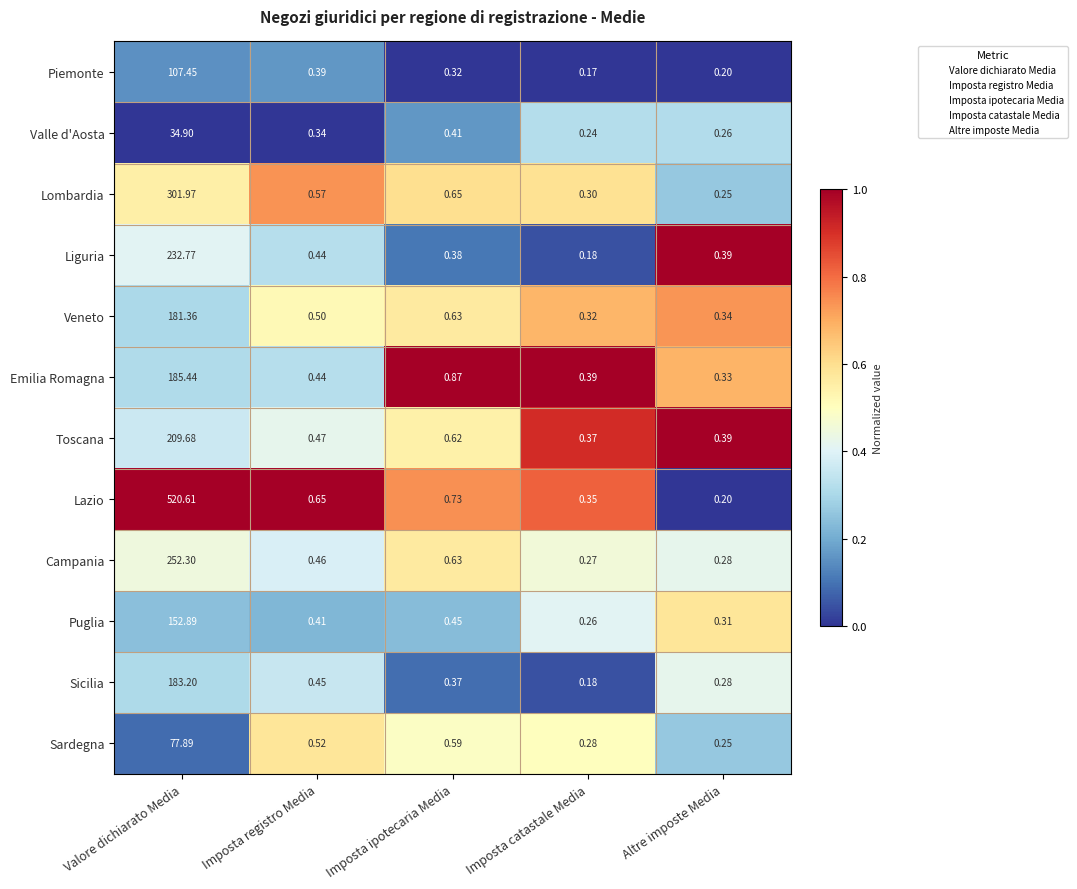

Rank the series by their maximum value, from highest to lowest.

Lazio, Lombardia, Campania, Liguria, Toscana, Emilia Romagna, Sicilia, Veneto, Puglia, Piemonte, Sardegna, Valle d'Aosta